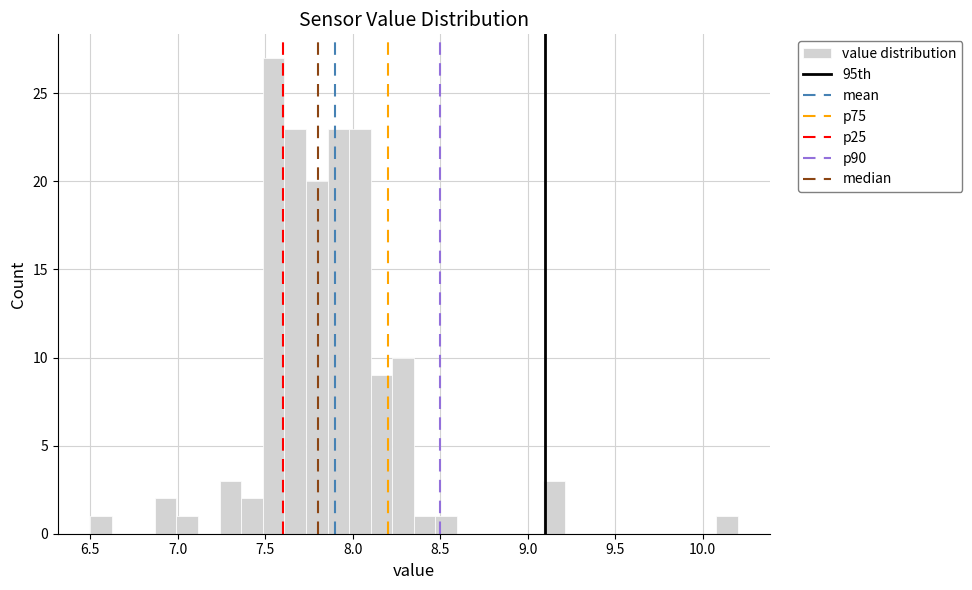

Around what value on the x-axis is the tallest bar? Give the approximate position of its centre, as read against the axis.

7.55